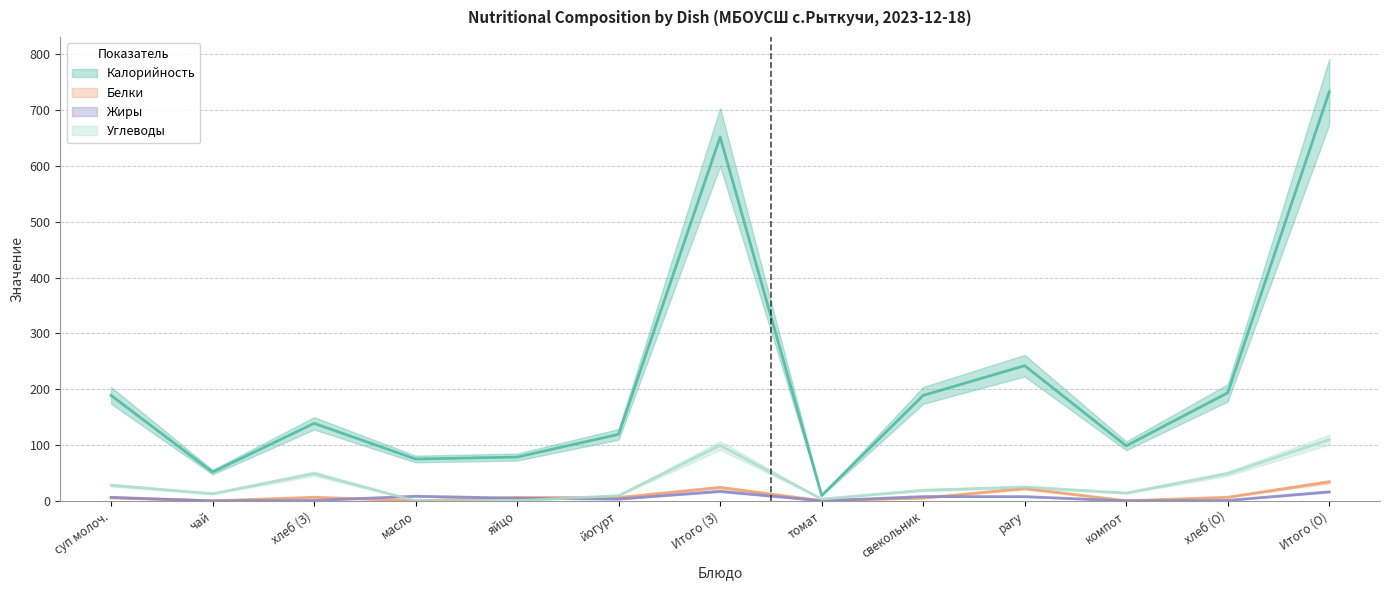

How many categories are shown in the chart?

13